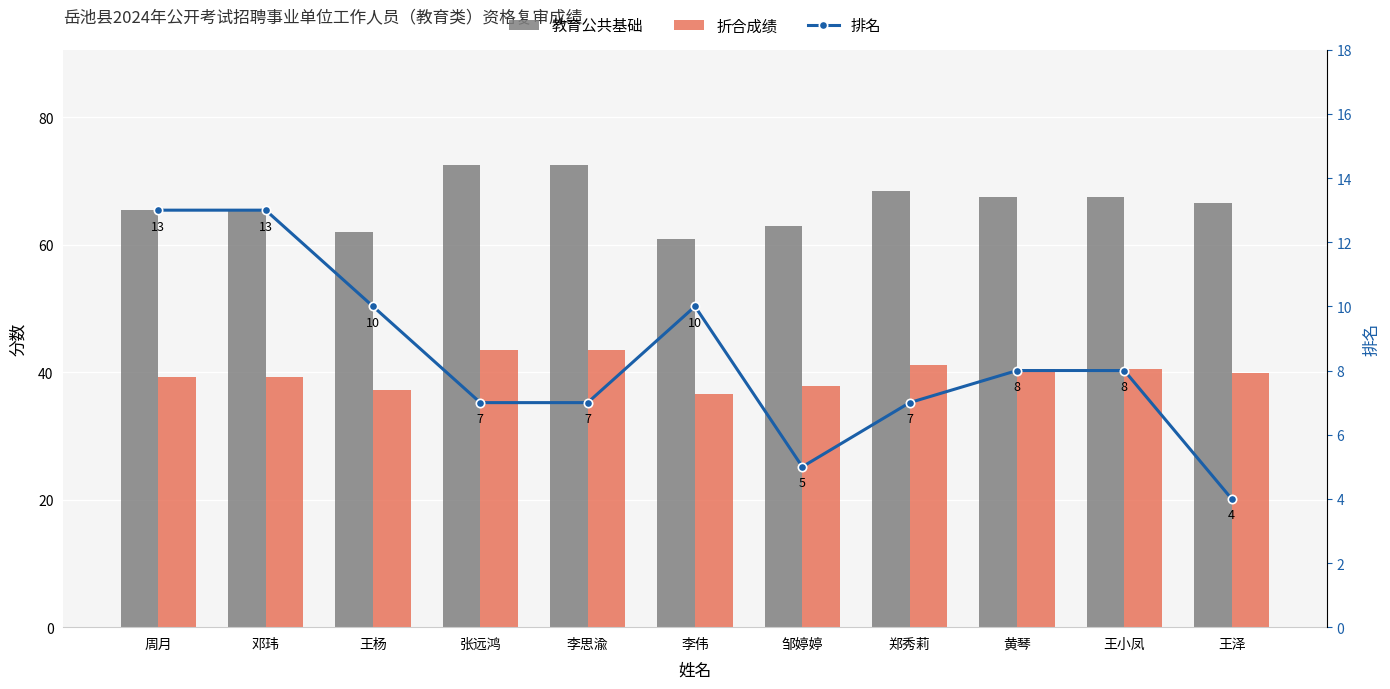

Reading right to left, transcribe all the data shown in this chart.

教育公共基础: 王泽=66.5	王小凤=67.5	黄琴=67.5	郑秀莉=68.5	邹婷婷=63.0	李伟=61.0	李思渝=72.5	张远鸿=72.5	王杨=62.0	邓玮=65.5	周月=65.5
折合成绩: 王泽=39.9	王小凤=40.5	黄琴=40.5	郑秀莉=41.1	邹婷婷=37.8	李伟=36.6	李思渝=43.5	张远鸿=43.5	王杨=37.2	邓玮=39.3	周月=39.3
排名: 王泽=4.0	王小凤=8.0	黄琴=8.0	郑秀莉=7.0	邹婷婷=5.0	李伟=10.0	李思渝=7.0	张远鸿=7.0	王杨=10.0	邓玮=13.0	周月=13.0